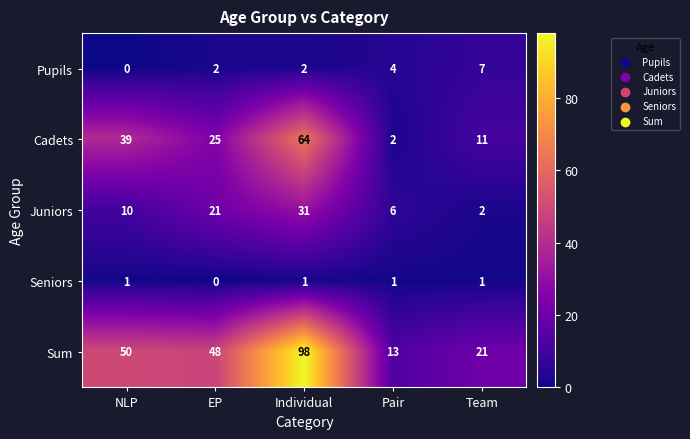

What is the difference between the maximum and minimum values in the Cadets series?

62